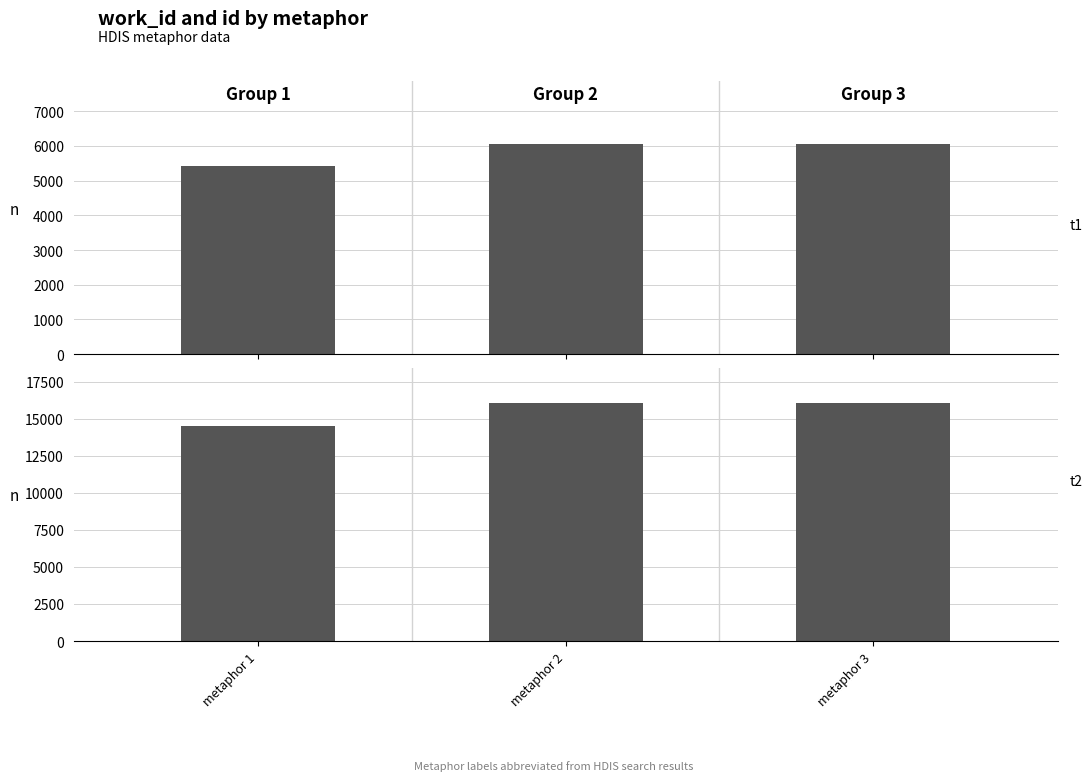

Which series has the widest spread of values?

id